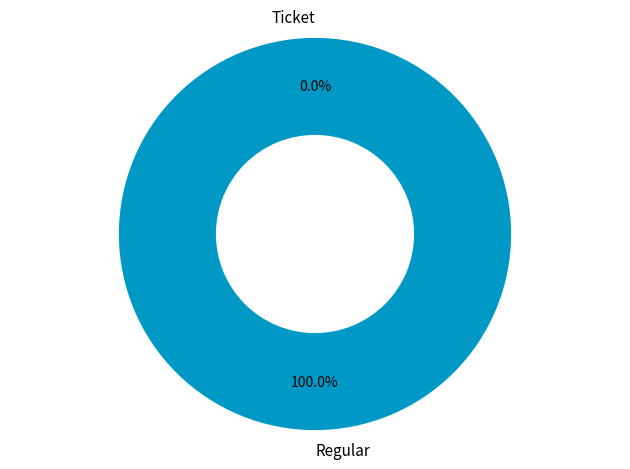

Is there a majority slice in this chart?

Yes